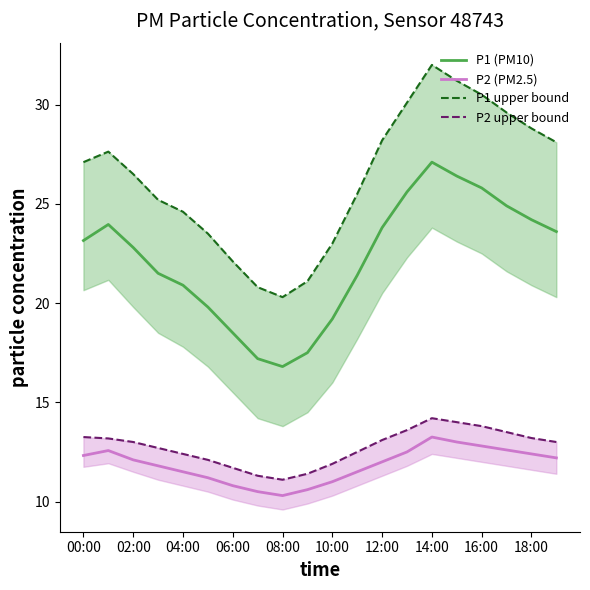

Rank the series by their maximum value, from highest to lowest.

P1 upper bound, P1 (PM10), P2 upper bound, P2 (PM2.5)